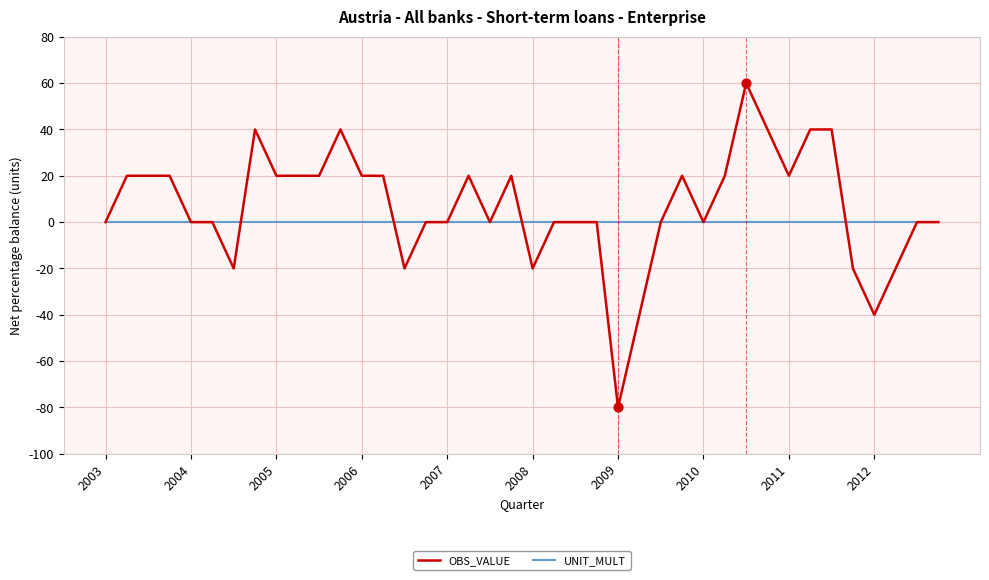

Which series has the widest spread of values?

OBS_VALUE